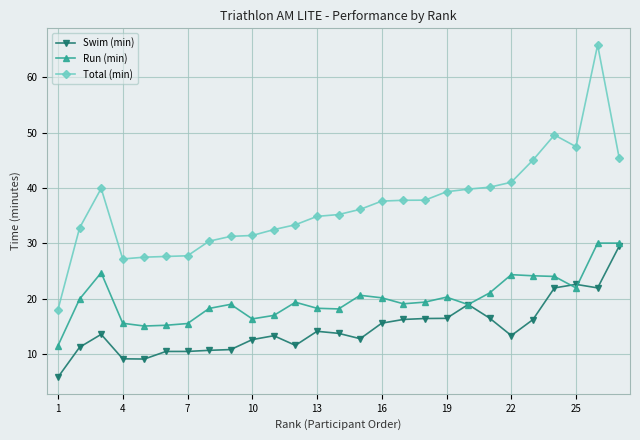

List the series in order of their overall mean, lowest first.

Swim (min), Run (min), Total (min)